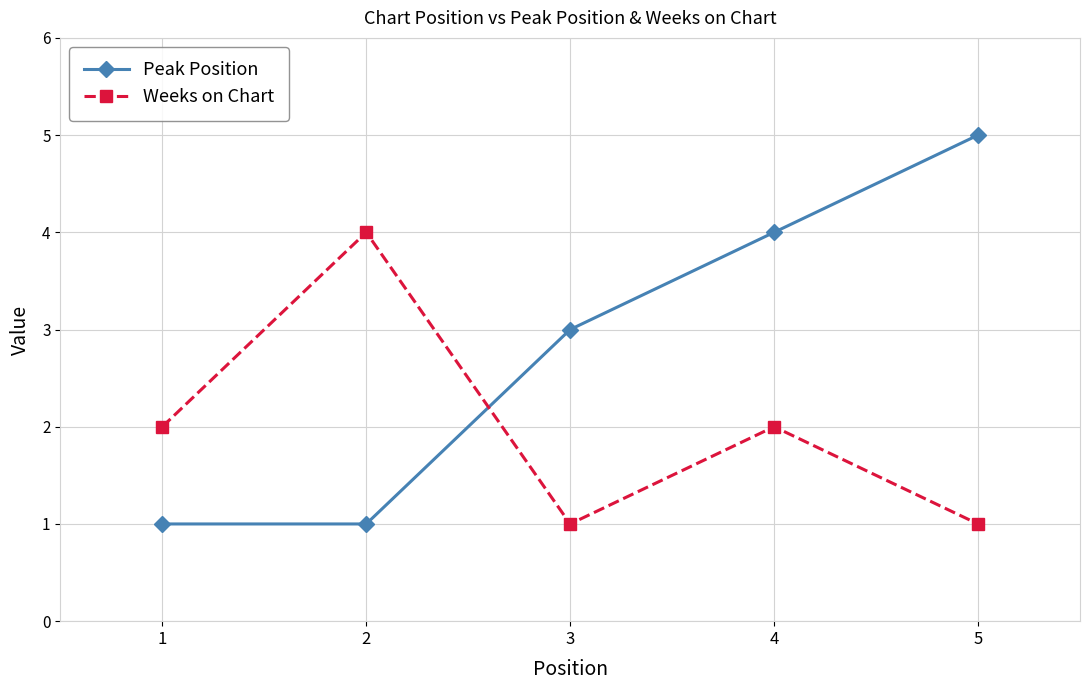

How many distinct data groups are displayed?

2